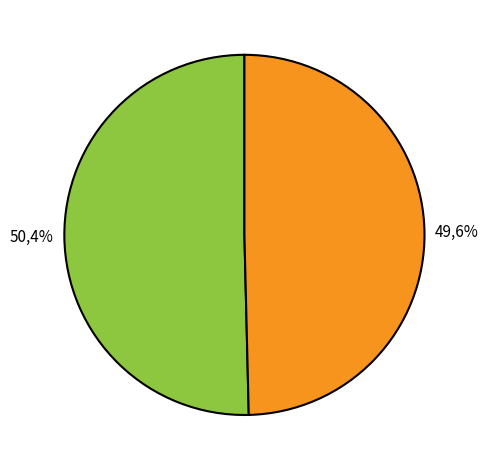

What percentage is the UA4000063135 slice, to the nearest percent?

50%